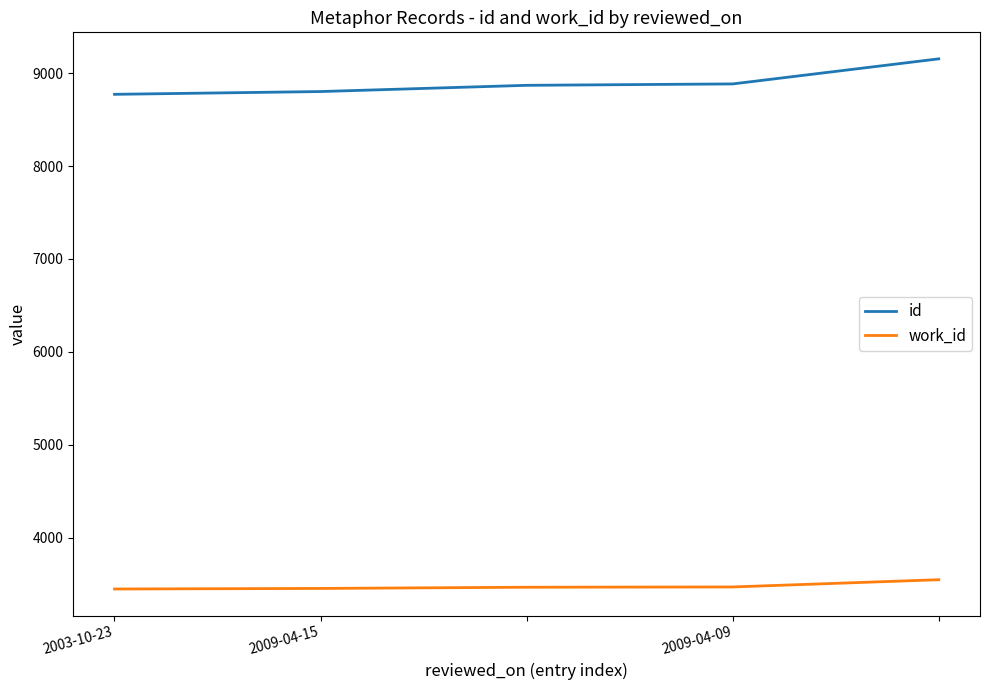

True or false: work_id and id cross at least once.

False